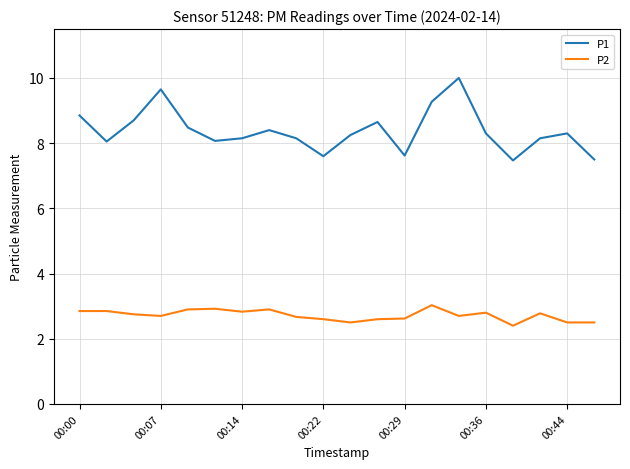

Rank the series by their average value, from lowest to highest.

P2, P1